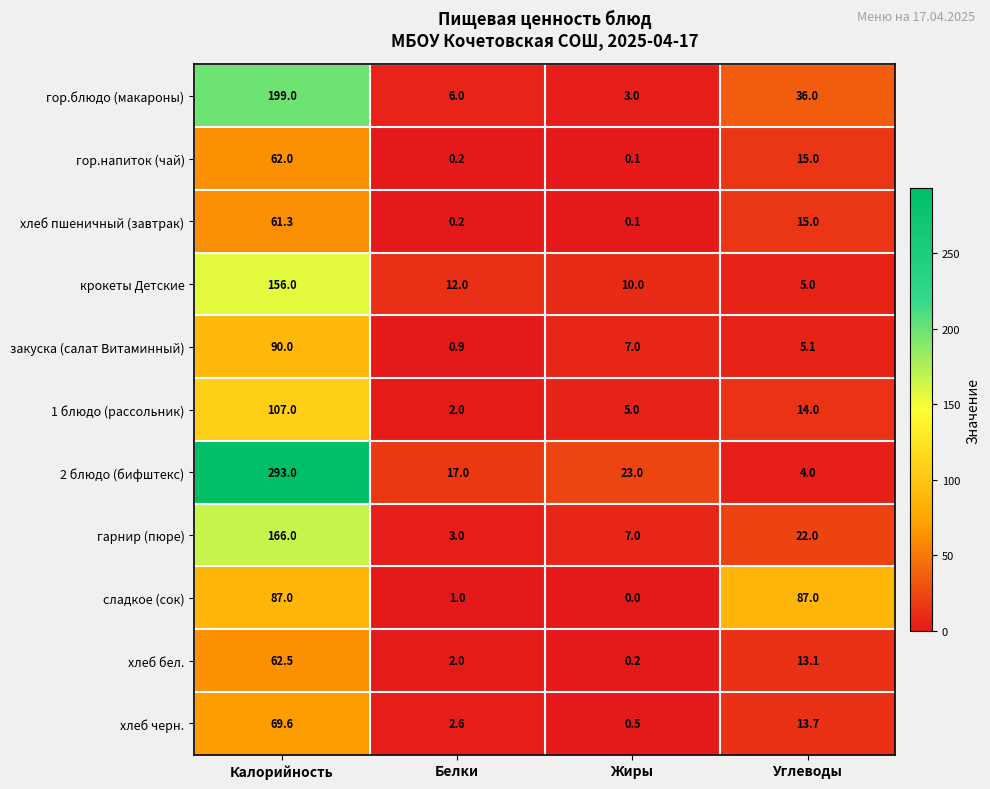

Rank the series by their maximum value, from lowest to highest.

хлеб пшеничный (завтрак), гор.напиток (чай), хлеб бел., хлеб черн., сладкое (сок), закуска (салат Витаминный), 1 блюдо (рассольник), крокеты Детские, гарнир (пюре), гор.блюдо (макароны), 2 блюдо (бифштекс)